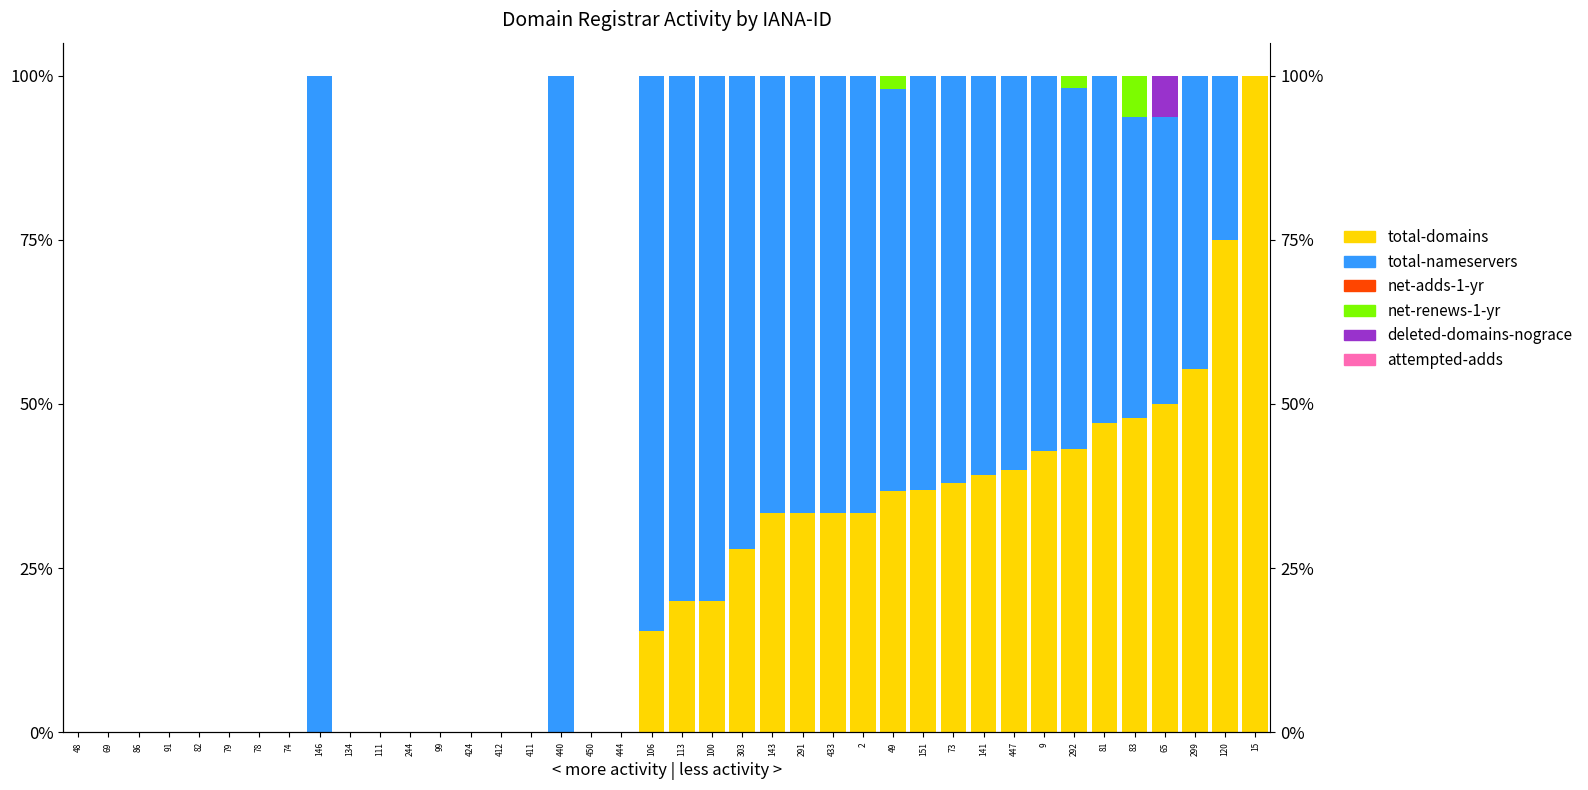

How many data points in total-domains are above 20?

18